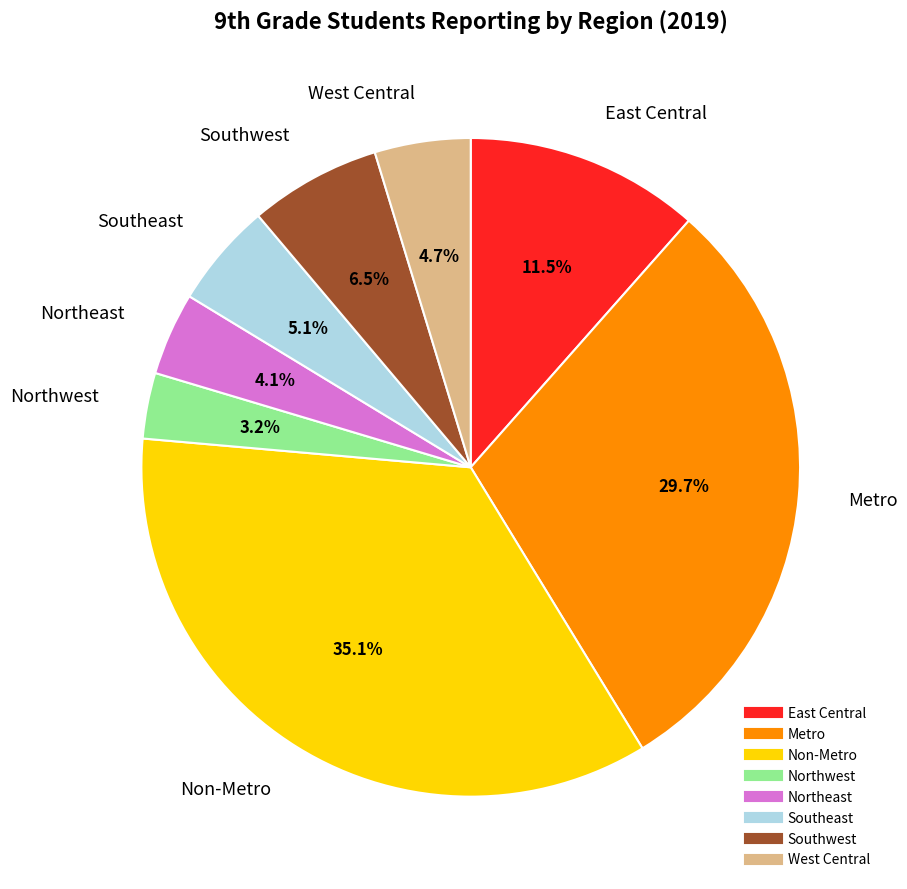

Which slice is the smallest?

Northwest